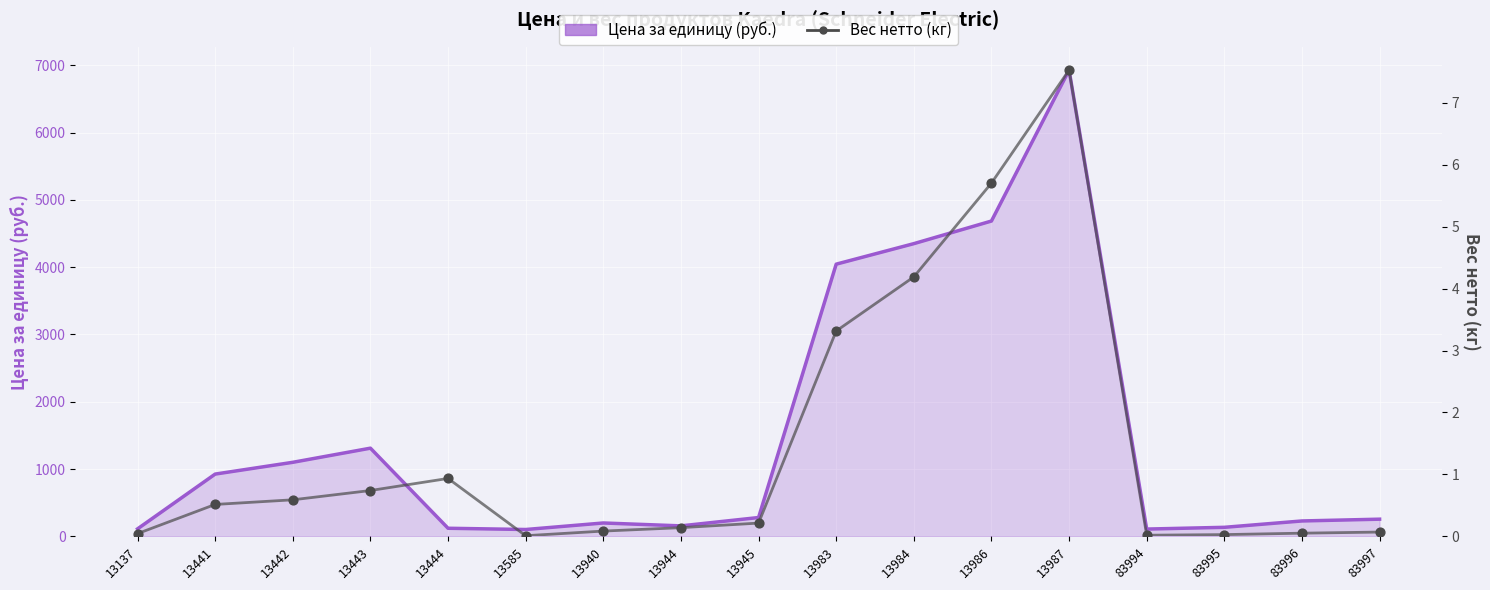

What are all the series names shown in the legend?

Цена за единицу (руб.), Вес нетто (кг)